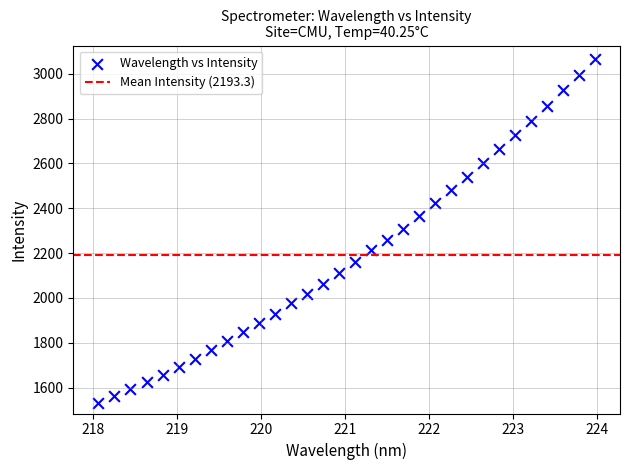

What is the range of Y values (max minus min)?

1534.2